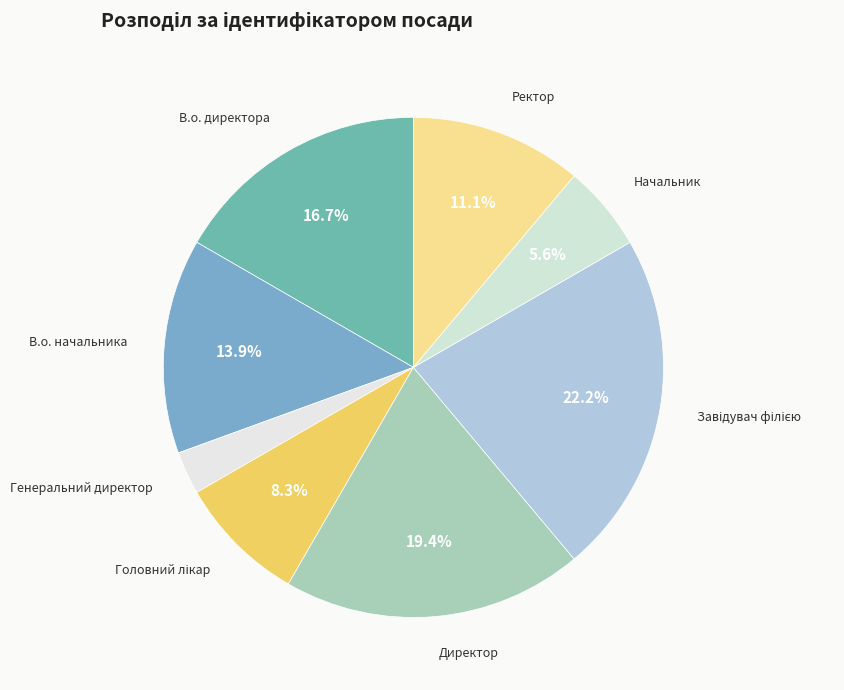

Approximately how many times larger is the value at Ректор compared to Начальник?

2.0